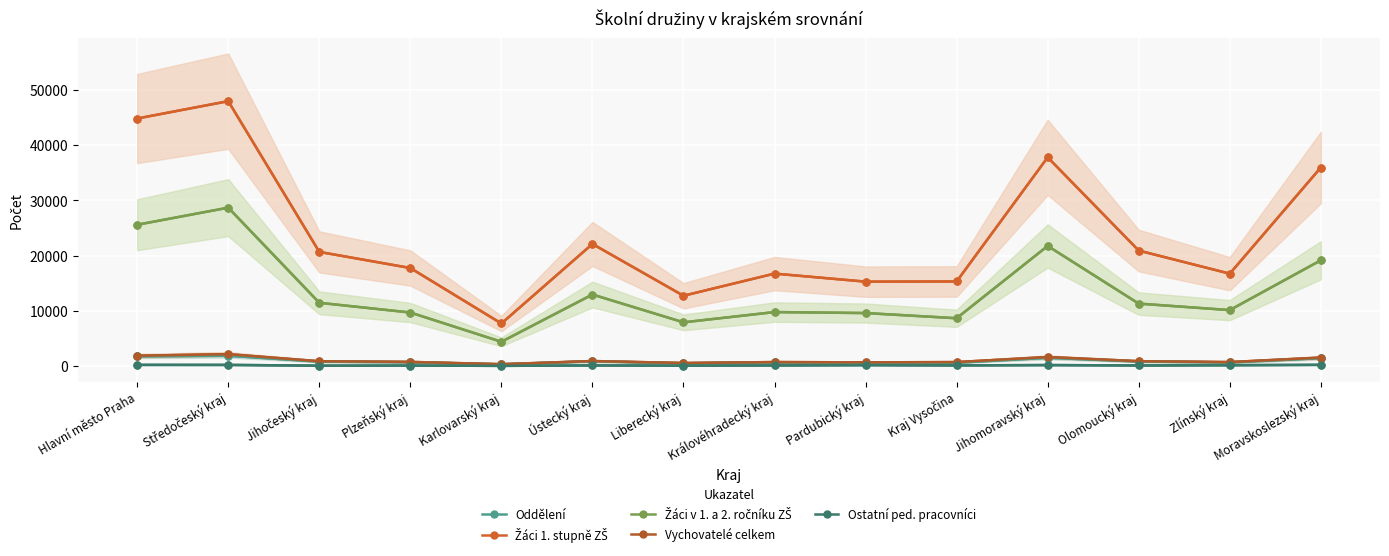

What is the average value of the Žáci v 1. a 2. ročníku ZŠ series?

13640